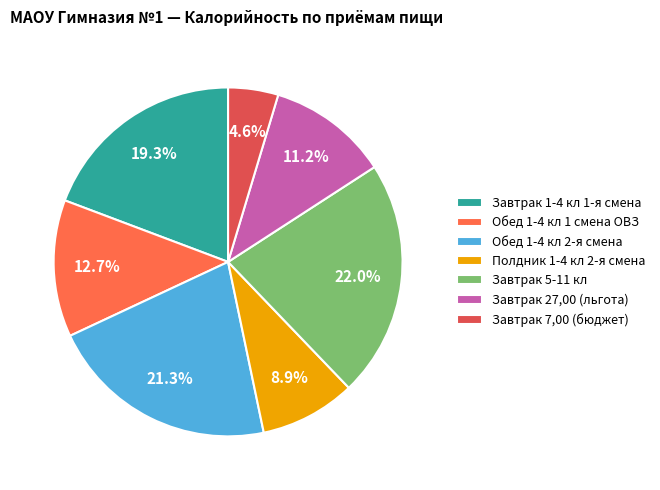

Which slice is the largest?

Завтрак 5-11 кл